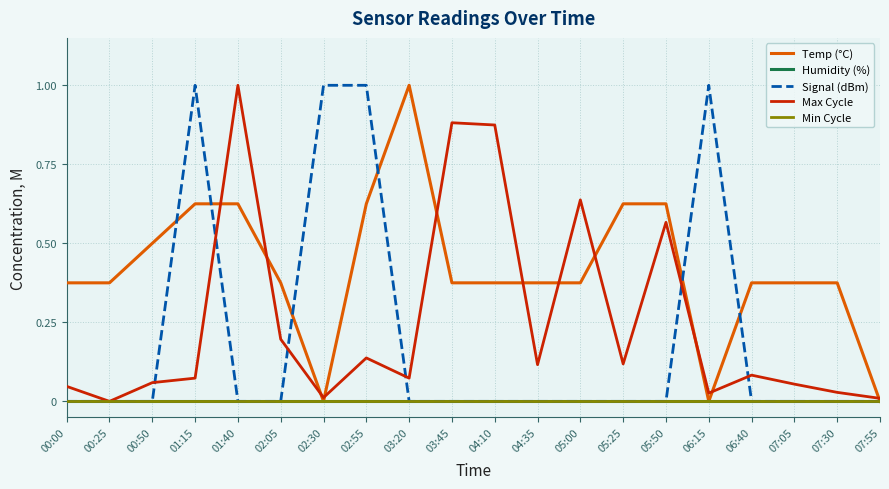

At how many categories does at least one series exceed 0?

20